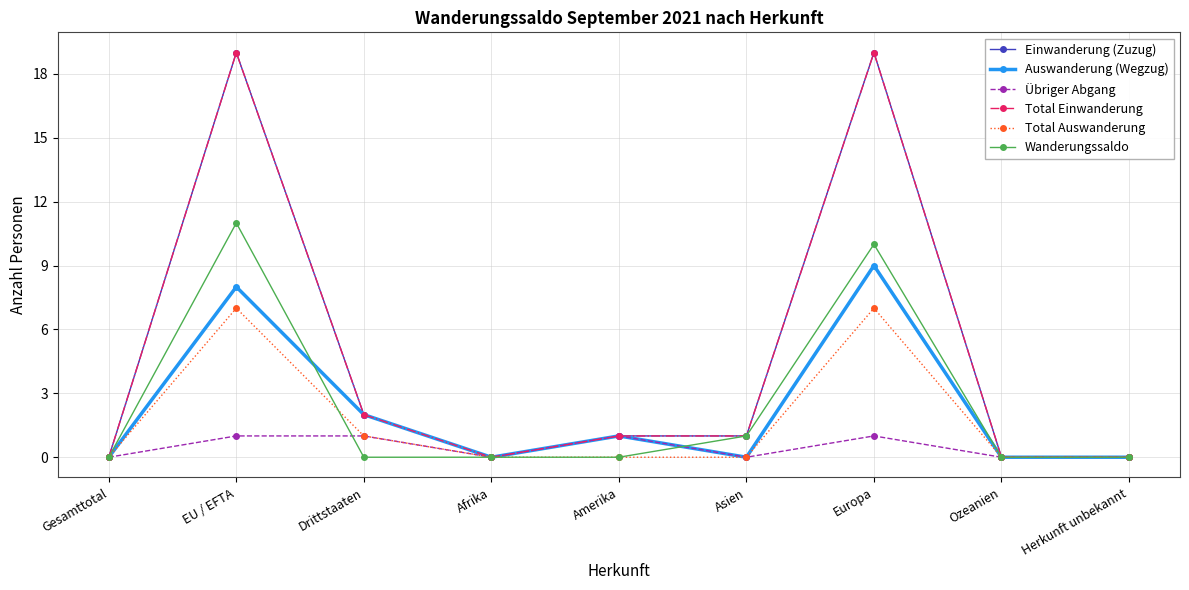

Is it true that Einwanderung (Zuzug) equals 5 at EU / EFTA?

False